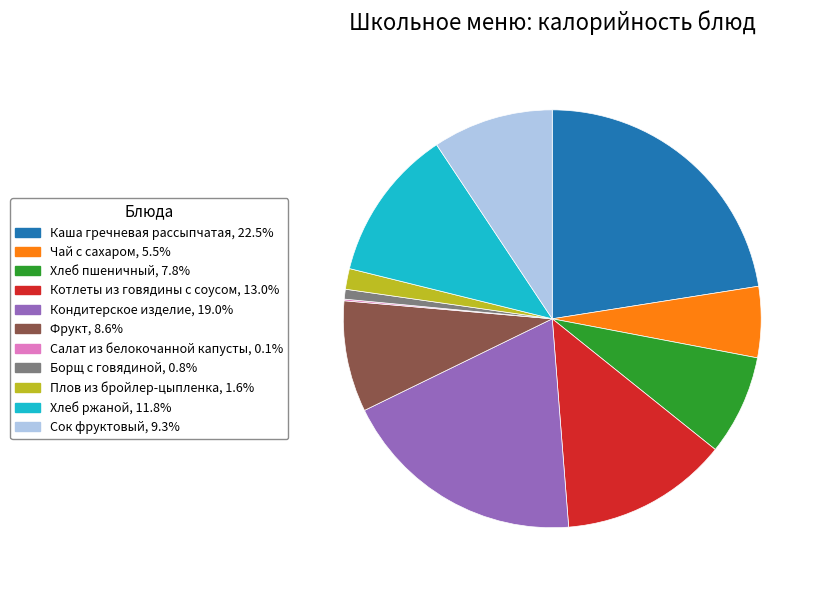

Does any single category account for the majority?

No